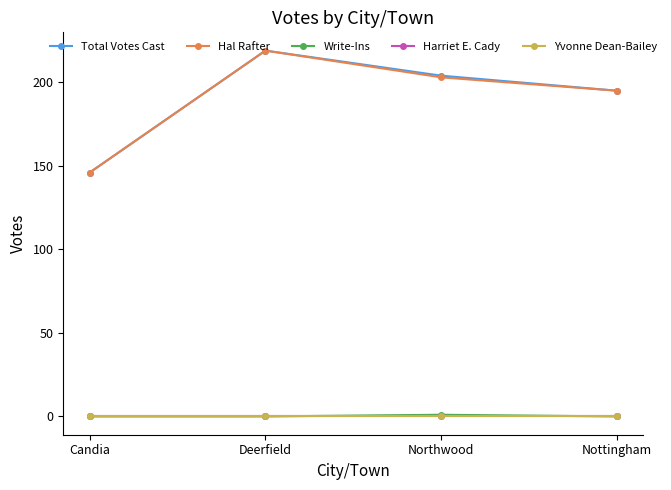

True or false: Write-Ins has more than 1 interior local peaks.

False